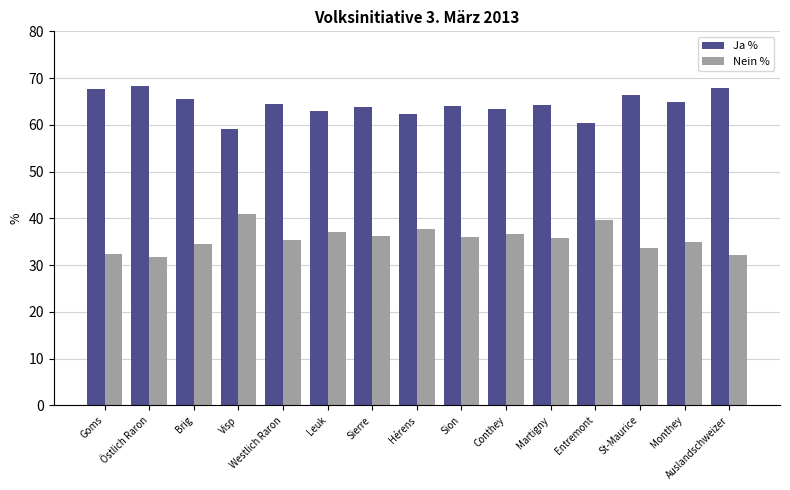

What are all the series names shown in the legend?

Ja %, Nein %